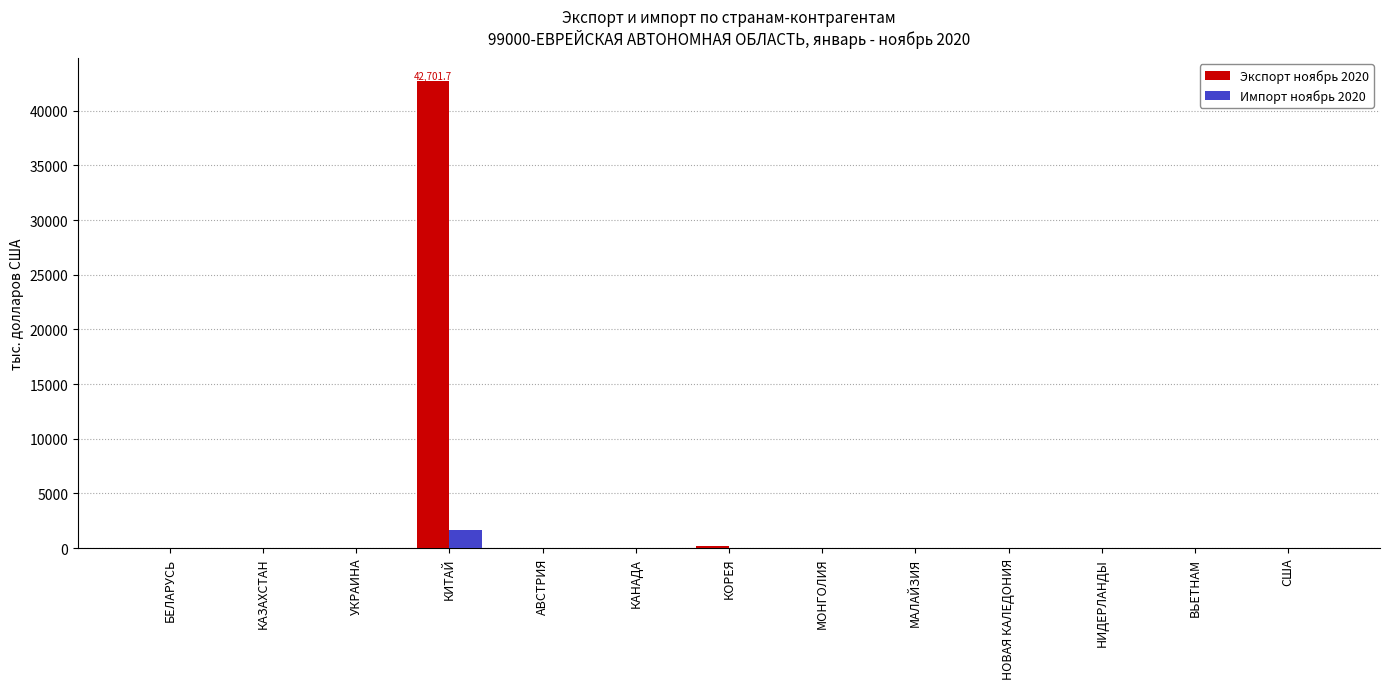

Which series has the largest total across all categories?

Экспорт ноябрь 2020